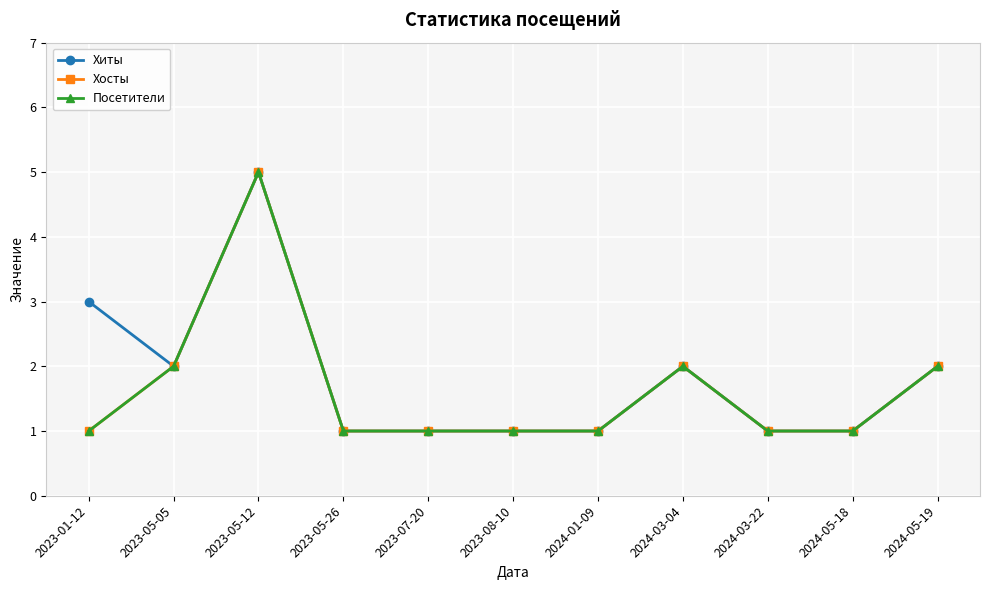

Which series has the largest total across all categories?

Хиты